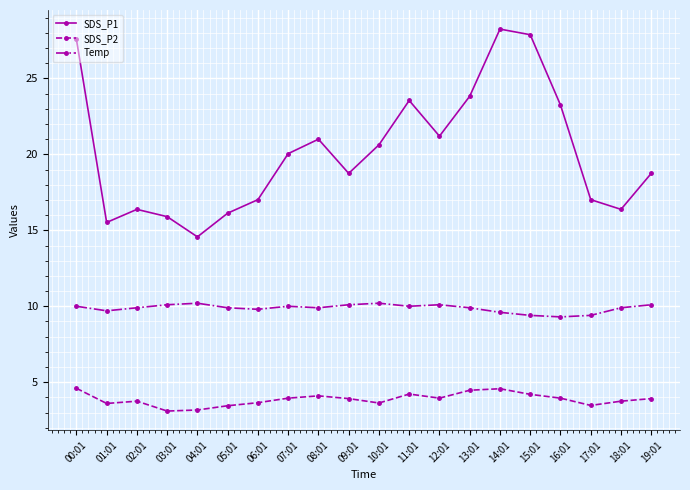

At how many categories does at least one series exceed 27?

3